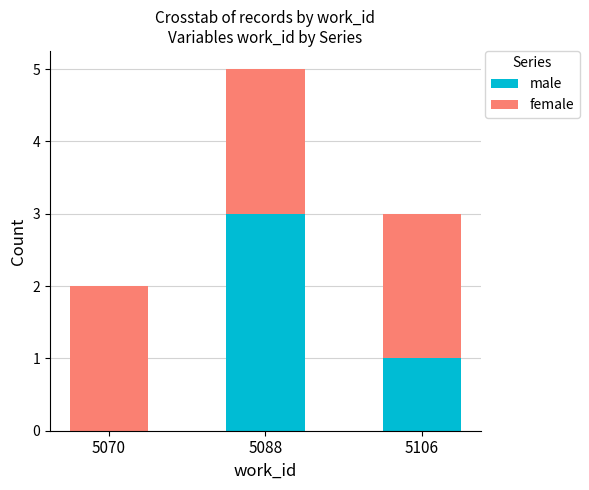

The value of male at 5106 is 2. True or false?

False